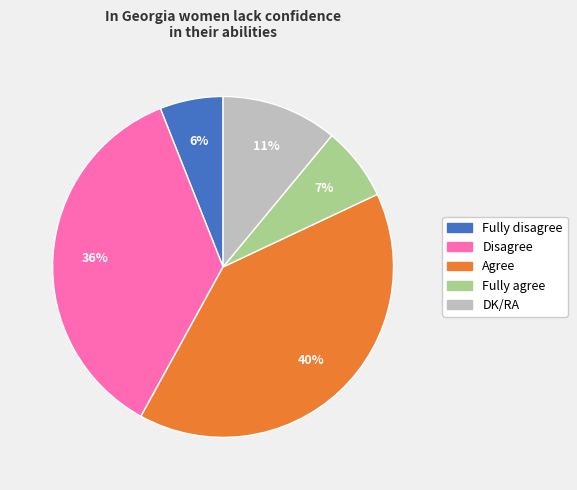

Rank the categories by value from lowest to highest.

Fully disagree, Fully agree, DK/RA, Disagree, Agree